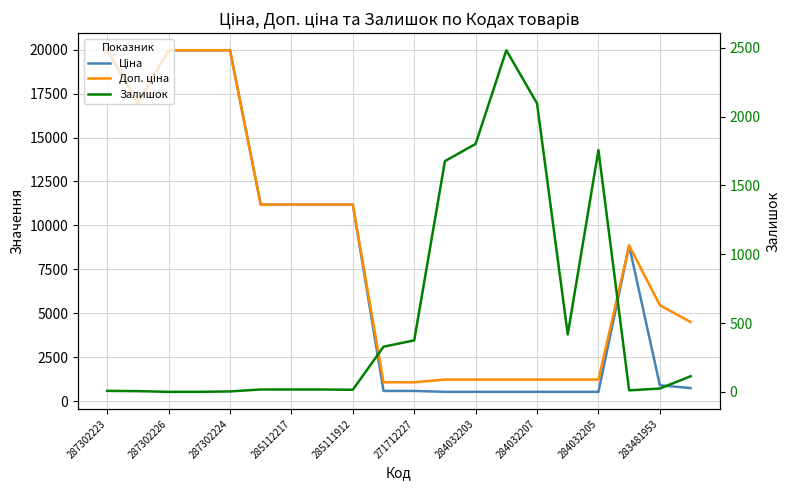

What is the average value of the Ціна series?

7825.9